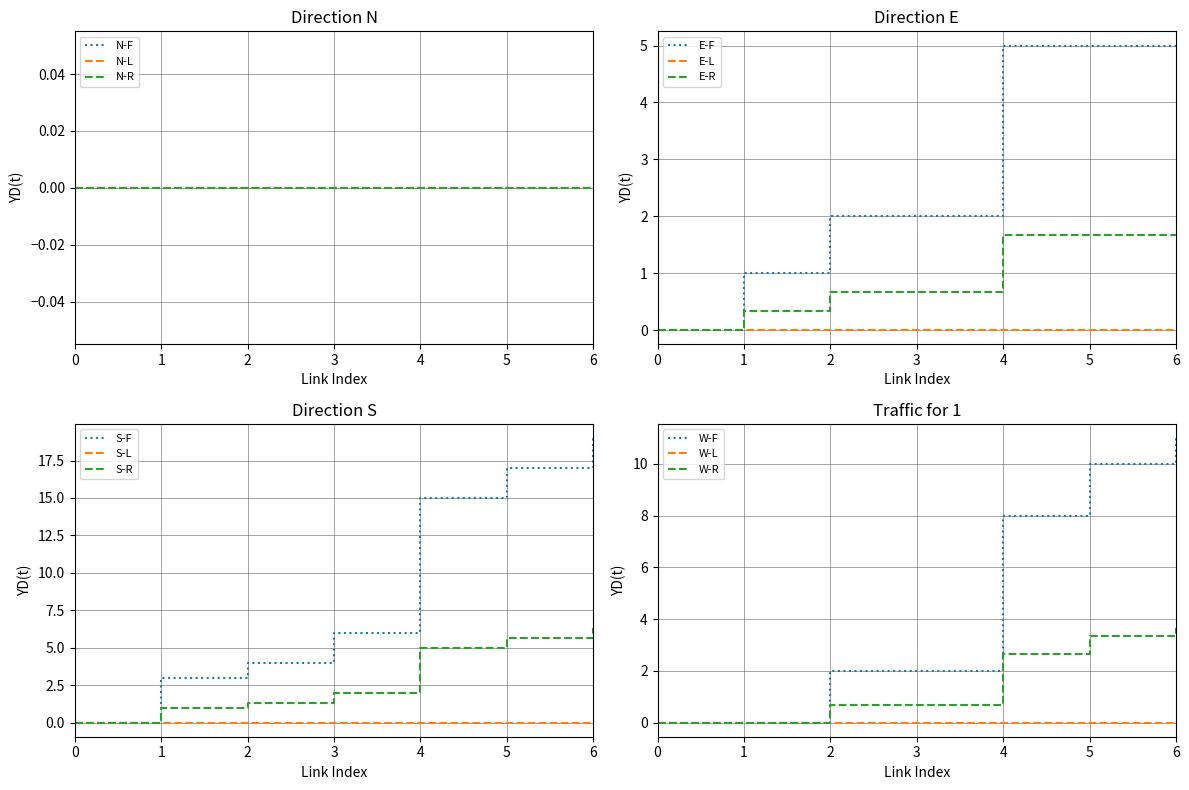

Is it true that E-R equals -0.5 at 0?

False